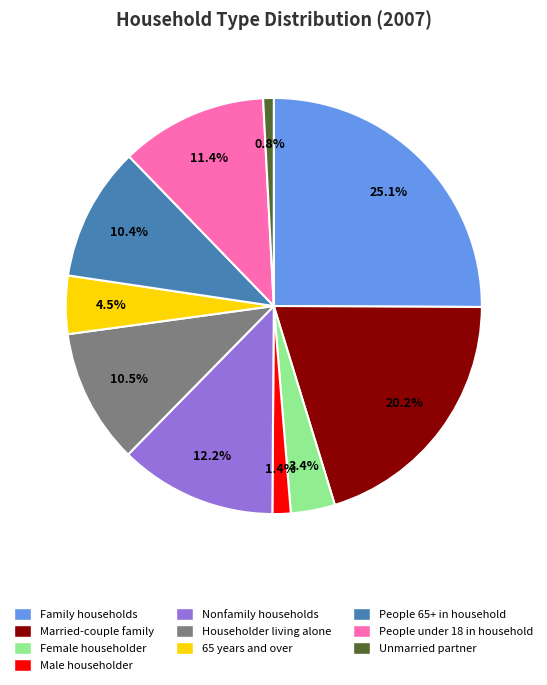

To the nearest percent, what is the difference between the Unmarried partner and Male householder slice percentages?

1%